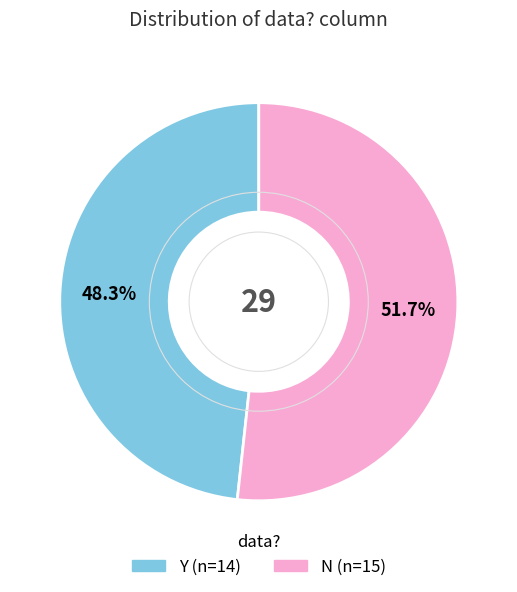

Is it true that N is 60% of the pie?

False